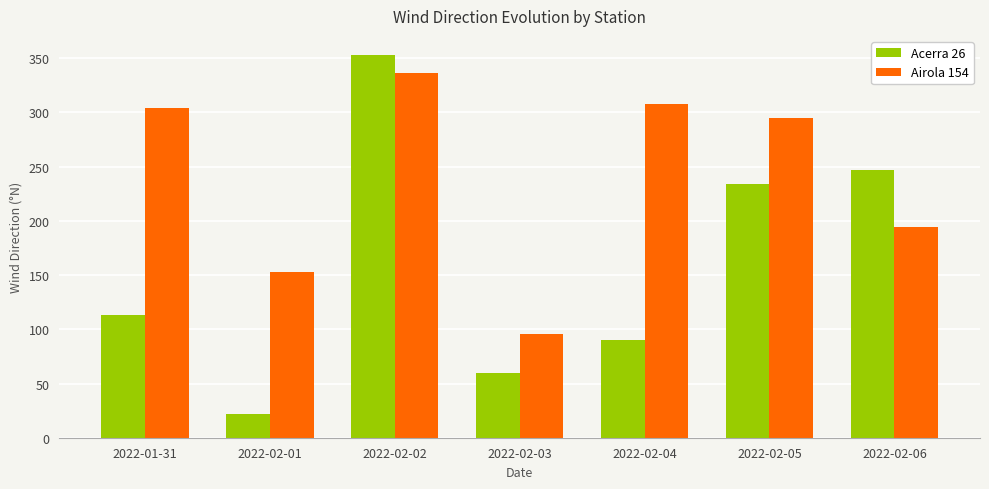

How many bars are there in total?

14